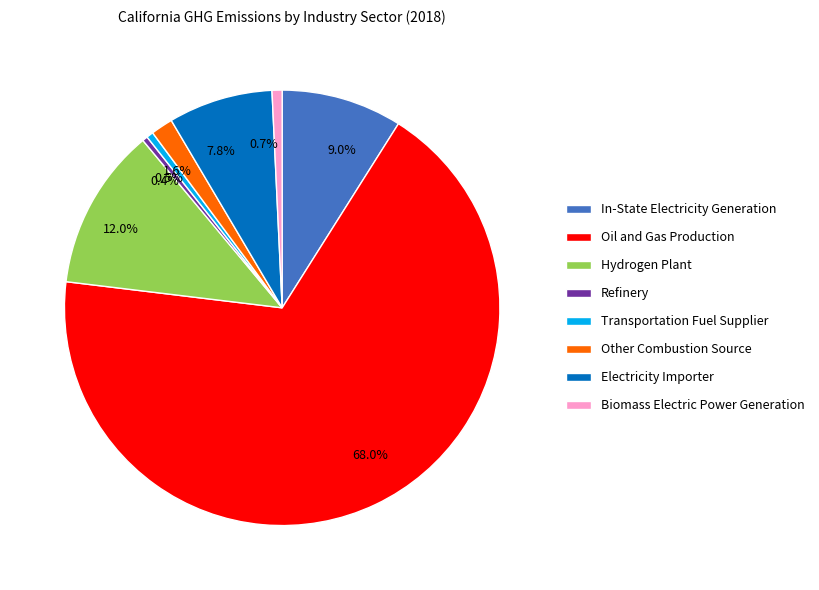

How many segments does this pie chart have?

8